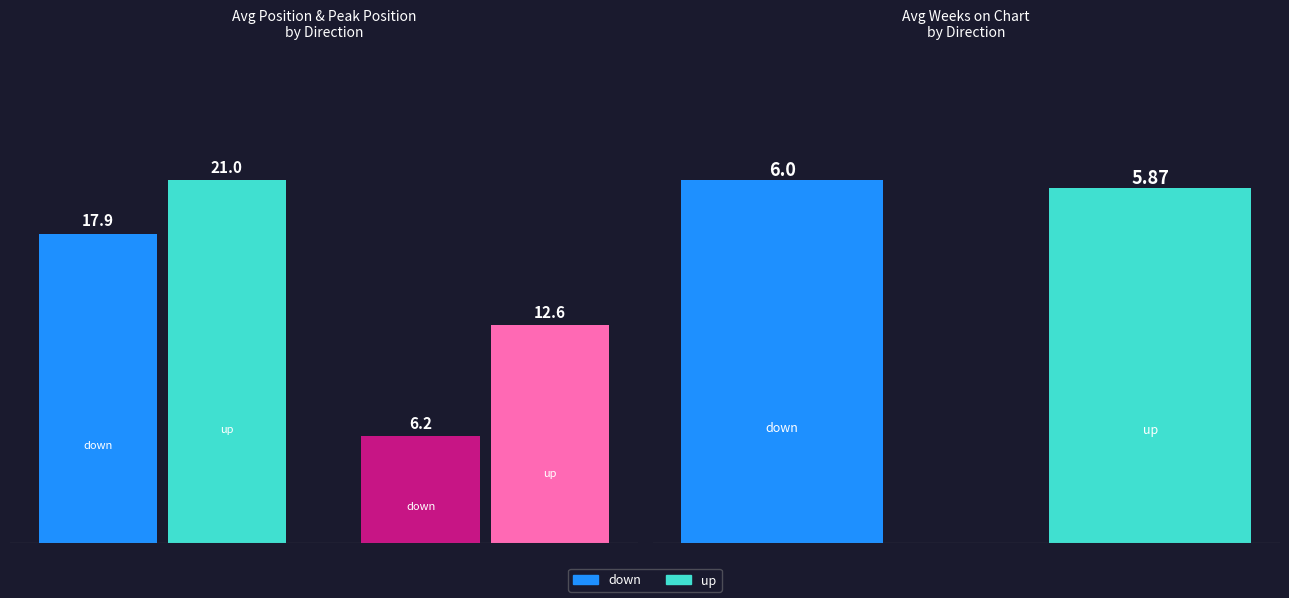

At which label does Avg Weeks on Chart reach its peak?

down